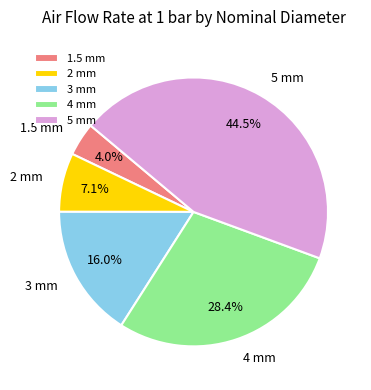

True or false: 3 mm accounts for 23% of the total.

False